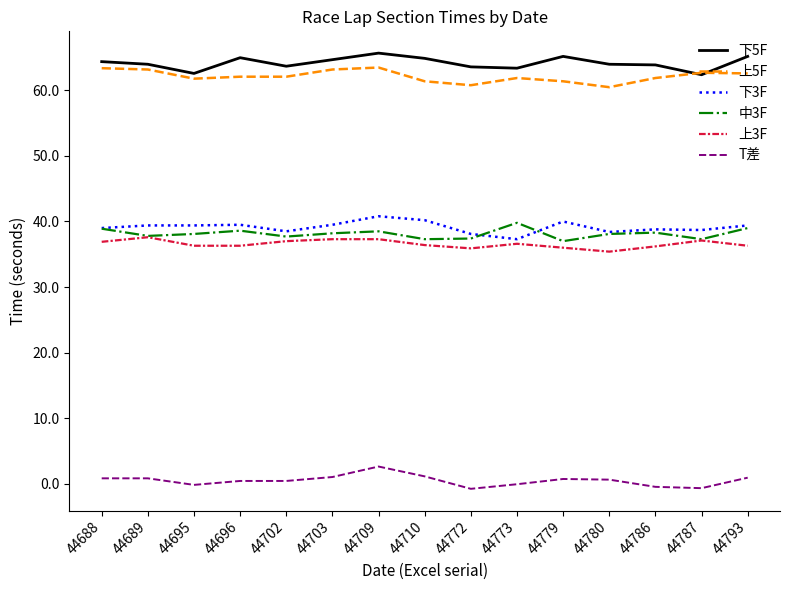

True or false: T差 and 上5F cross at least once.

False